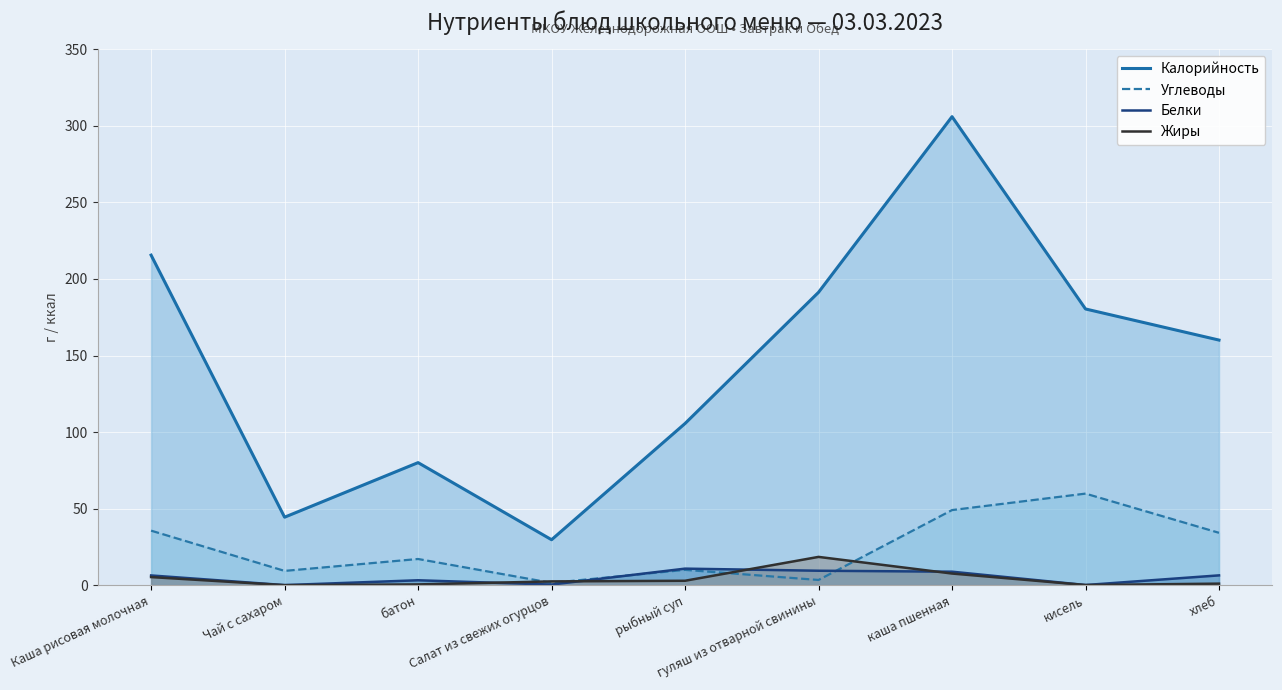

At how many categories does at least one series exceed 25?

9